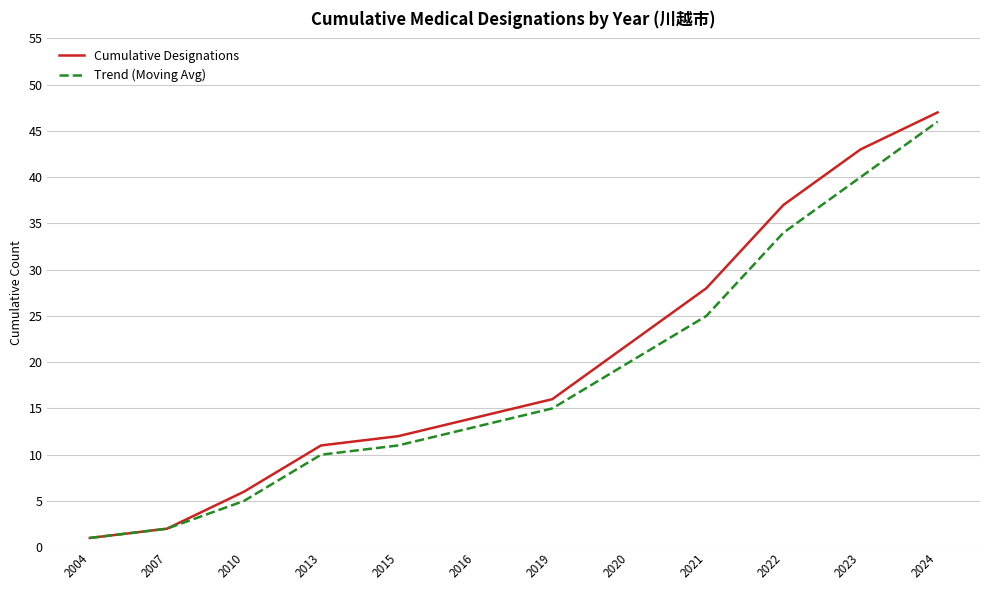

Rank the categories by Cumulative Designations value from lowest to highest.

2004, 2007, 2010, 2013, 2015, 2016, 2019, 2020, 2021, 2022, 2023, 2024